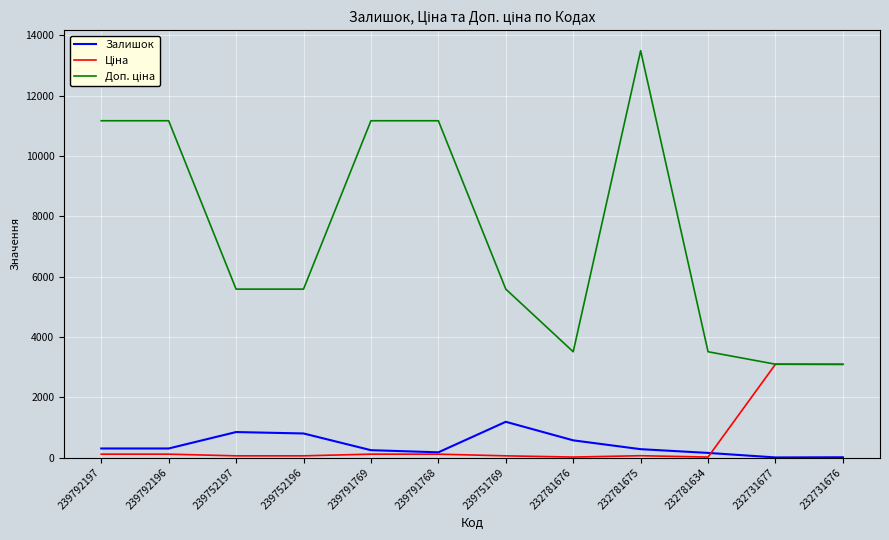

At how many categories does at least one series exceed 11667?

1